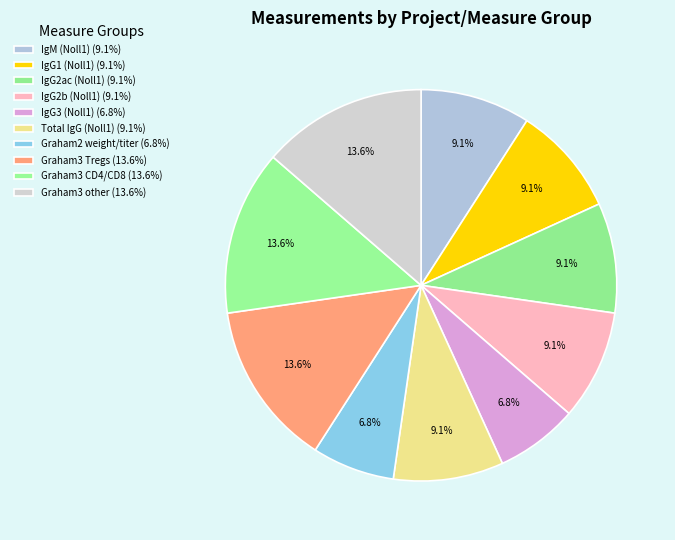

Count the number of slices in the pie.

10